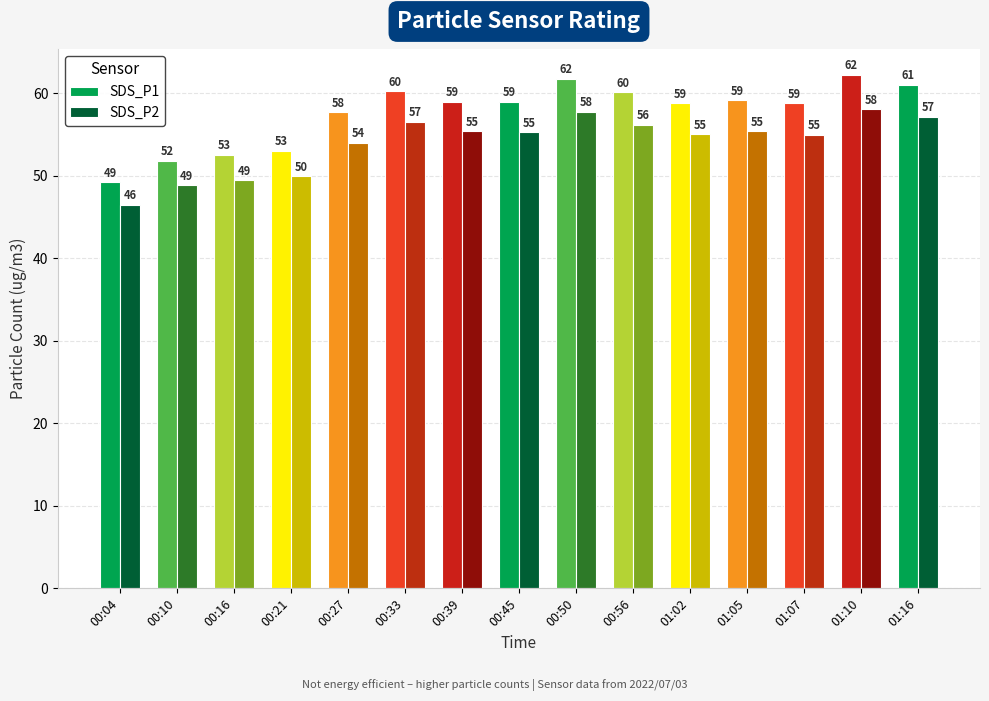

Read the SDS_P2 value at 00:39.

55.4